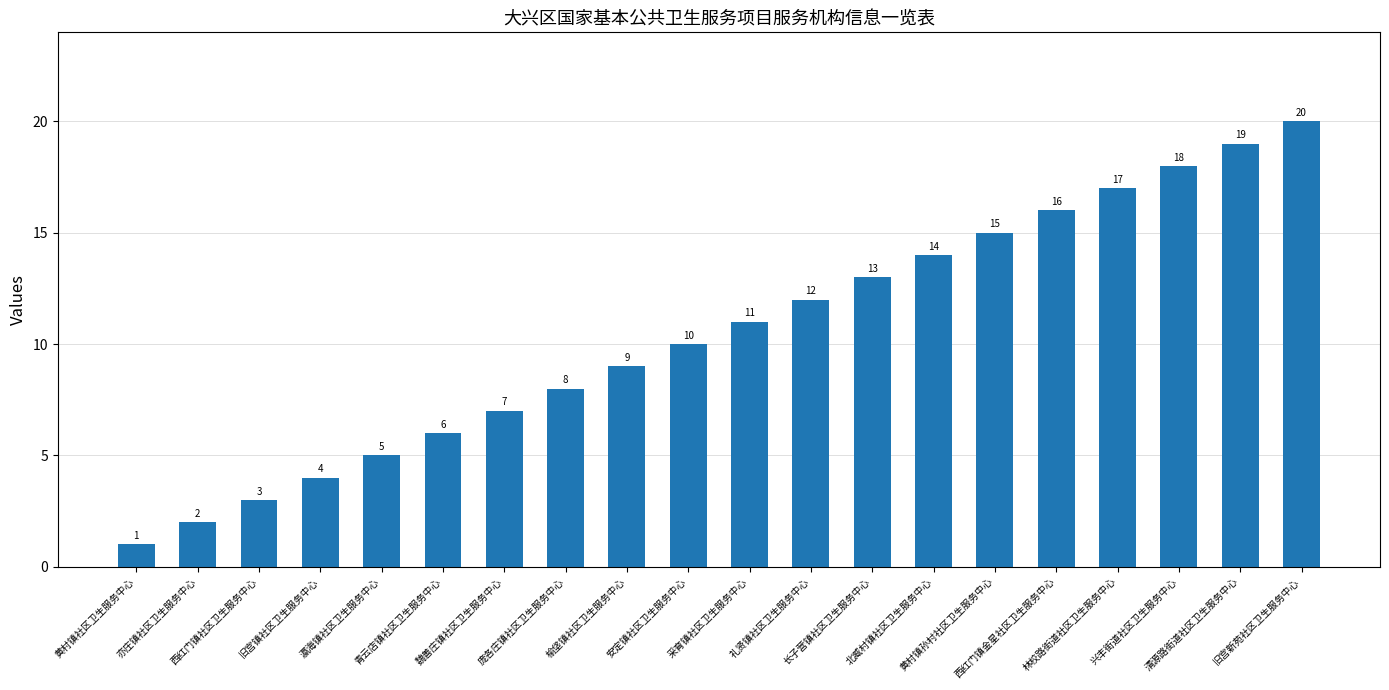

Are the bars horizontal?

No